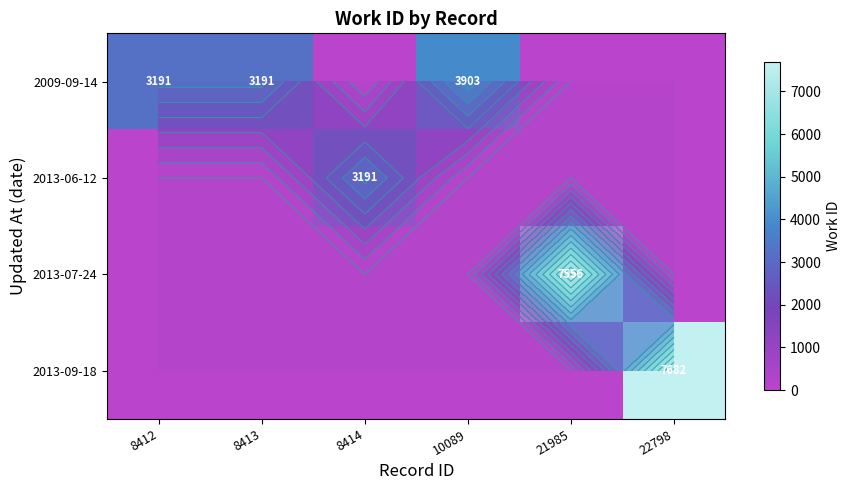

Is it true that 2013-09-18 equals 0 at 8412?

True